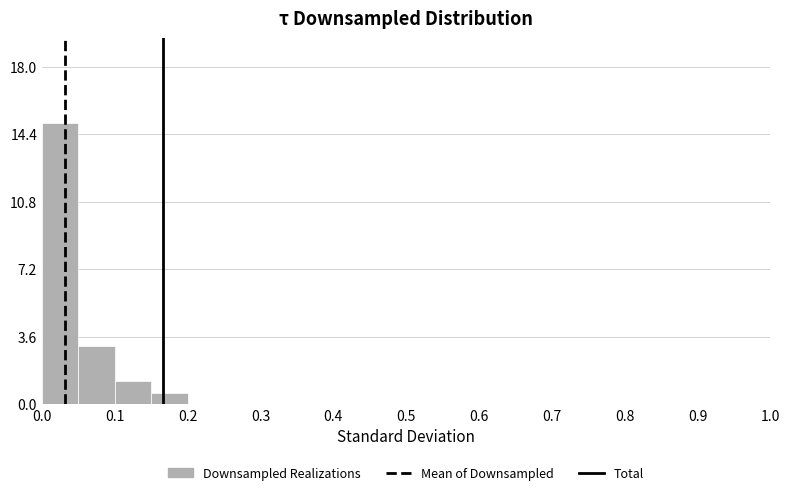

Which range on the x-axis has the tallest bar?

0.00 to 0.05